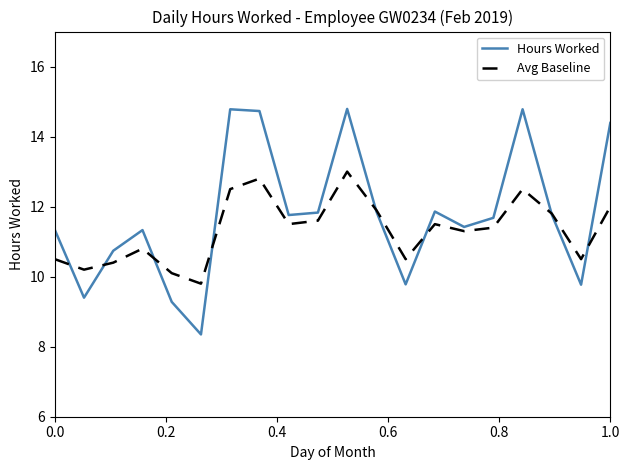

Which series has the largest total across all categories?

Hours Worked